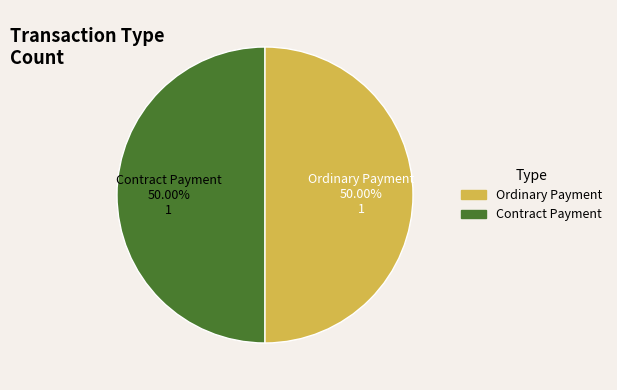

How many slices are in this pie chart?

2